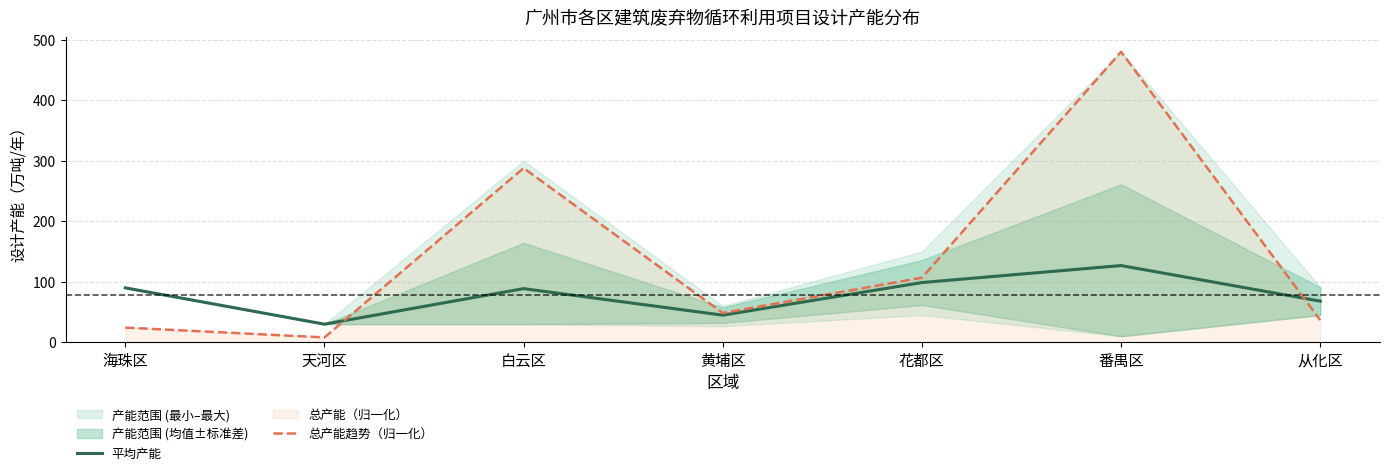

In 总产能趋势（归一化）, how many points are higher than both neighbors (excluding endpoints)?

2